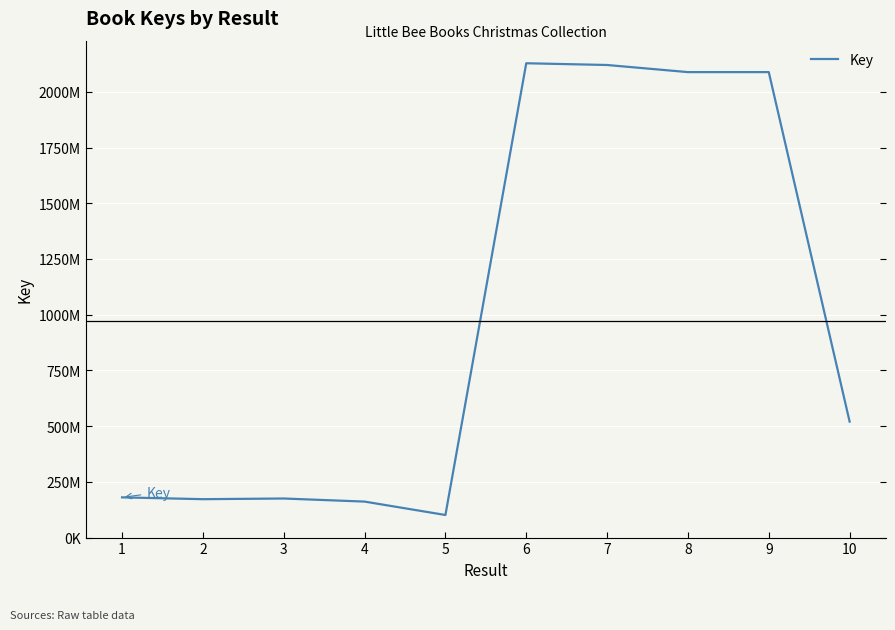

At which label does the data first exceed 520043863?

6